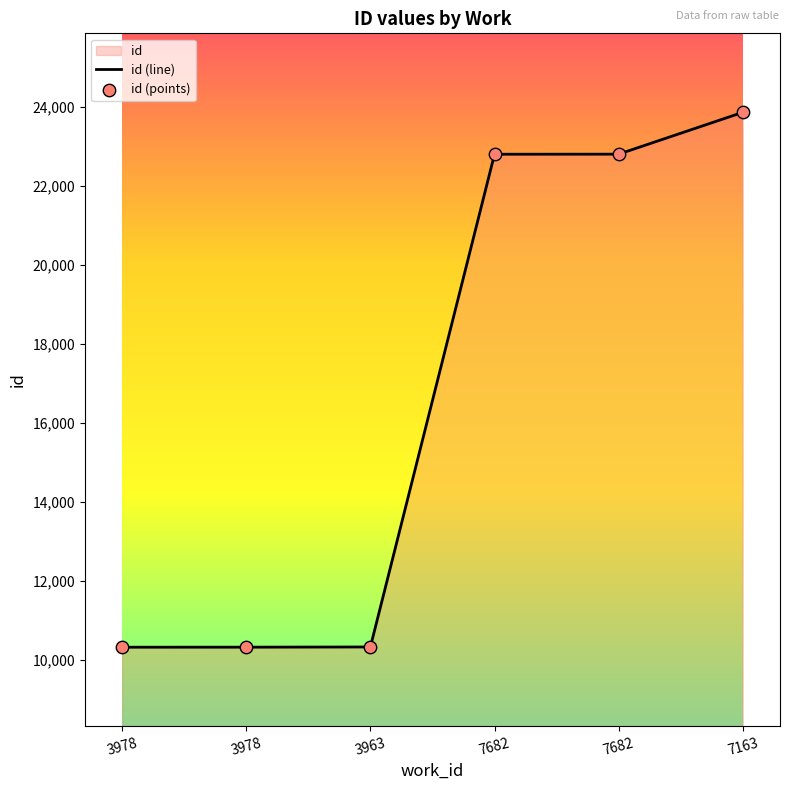

Which series contains the lowest Y value?

id (line)